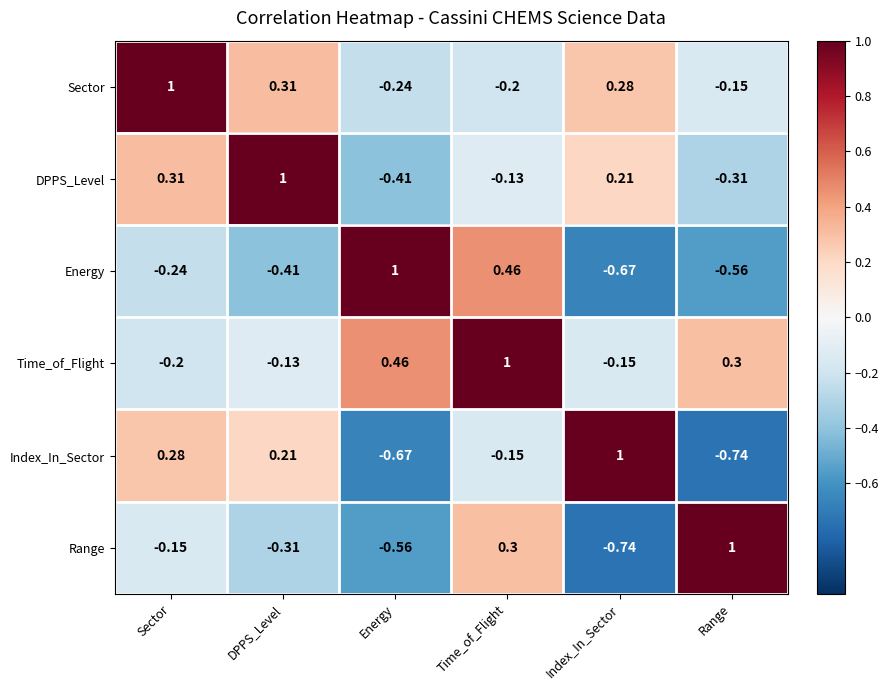

Where does the Time_of_Flight series first go above 0?

Energy